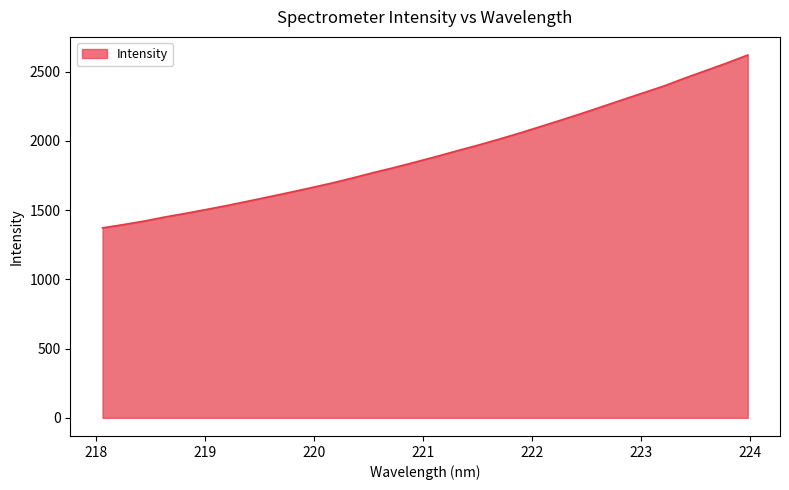

What is the minimum value shown in the chart?

1372.3